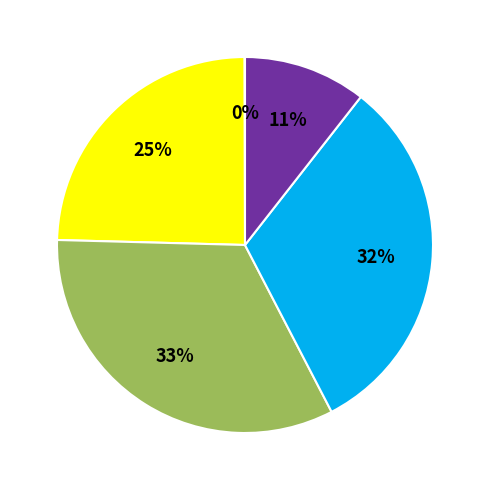

To the nearest percent, what is the average slice percentage?

20%